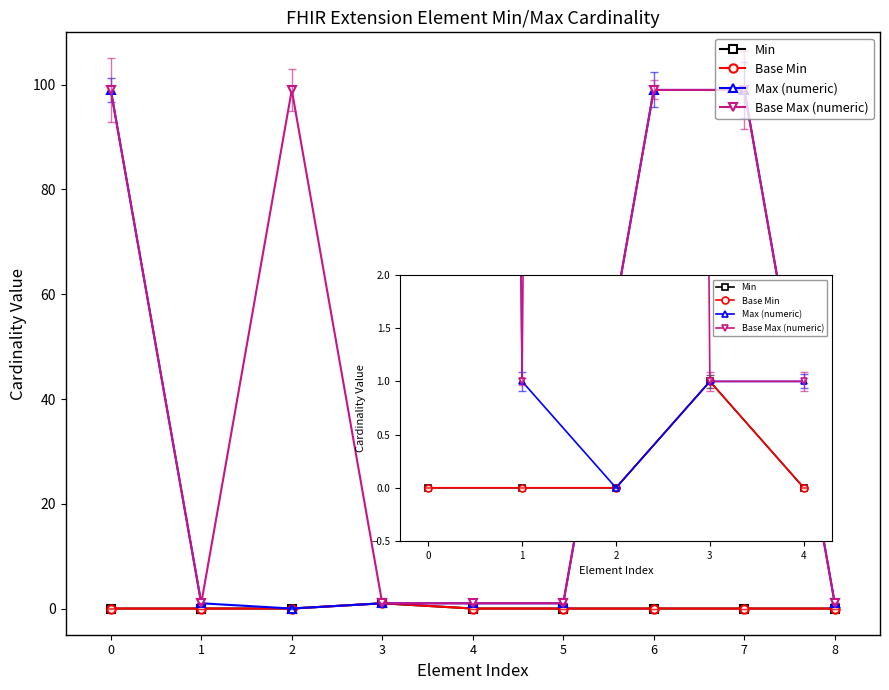

How many distinct data groups are displayed?

4